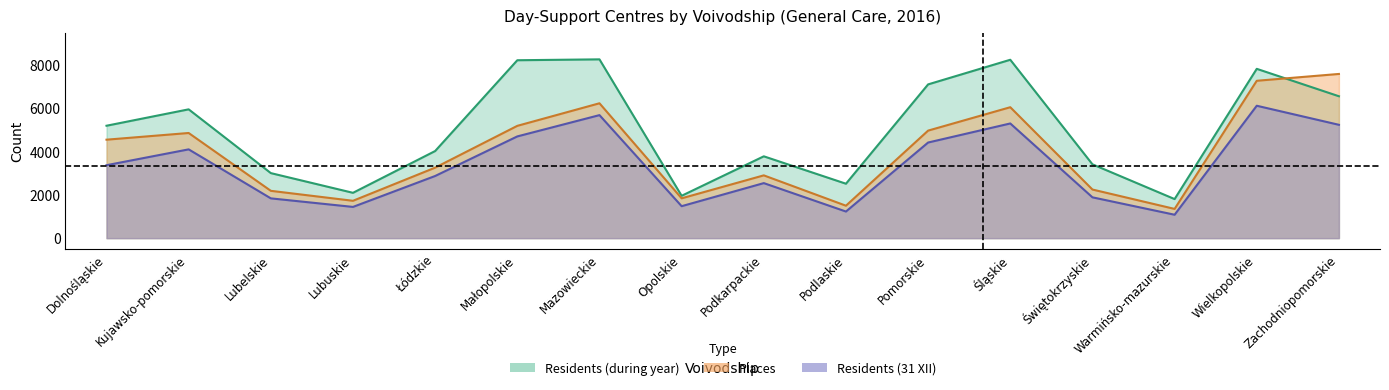

What value does the Residents (during year) series have at Mazowieckie?

8255